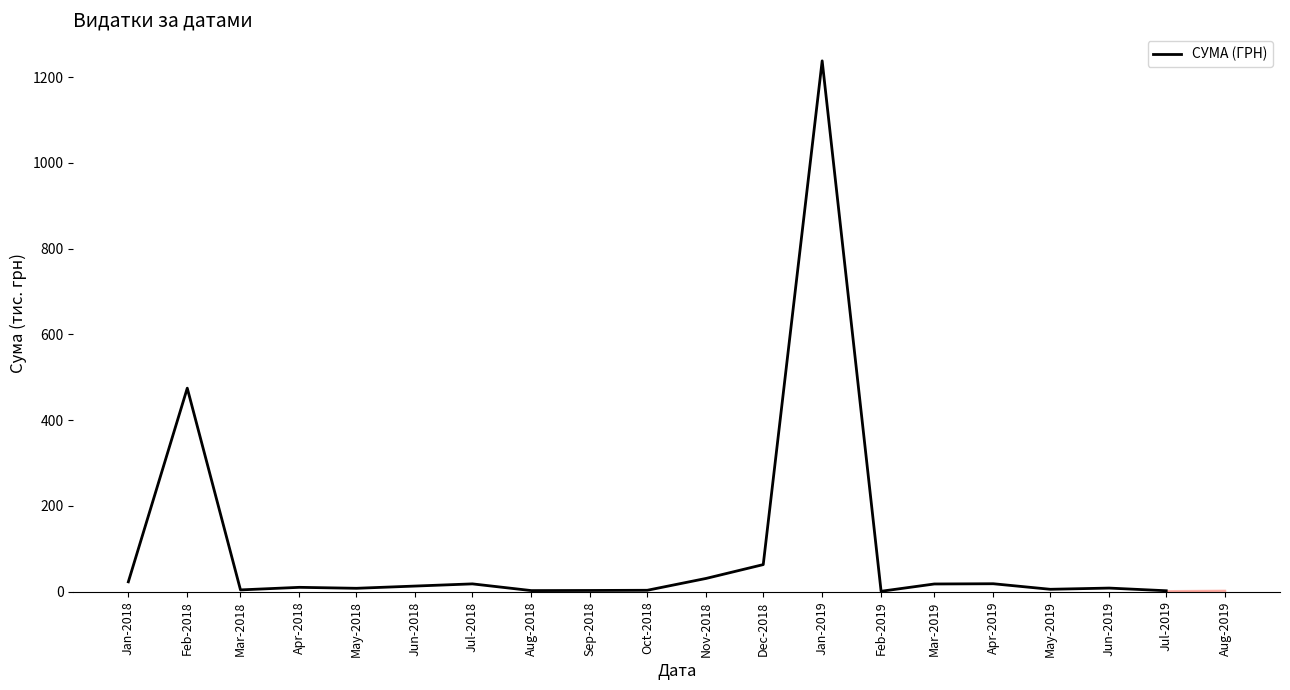

What is the difference between the maximum and minimum values?

1236.6